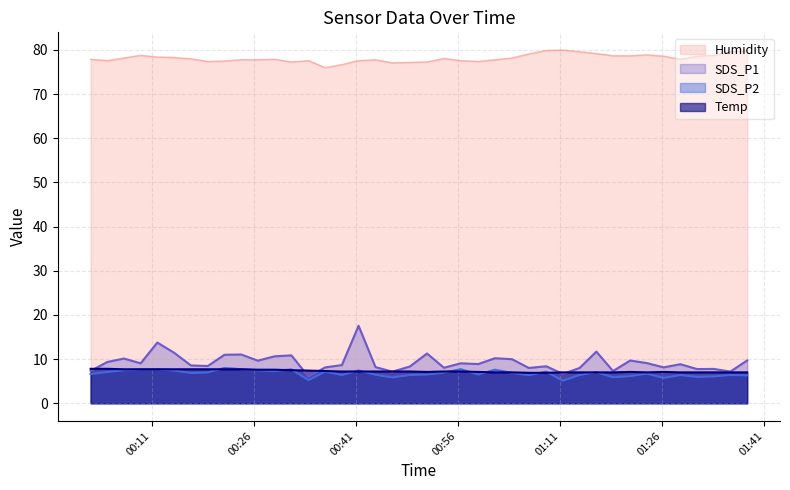

Which series has the largest range (max minus min)?

SDS_P1